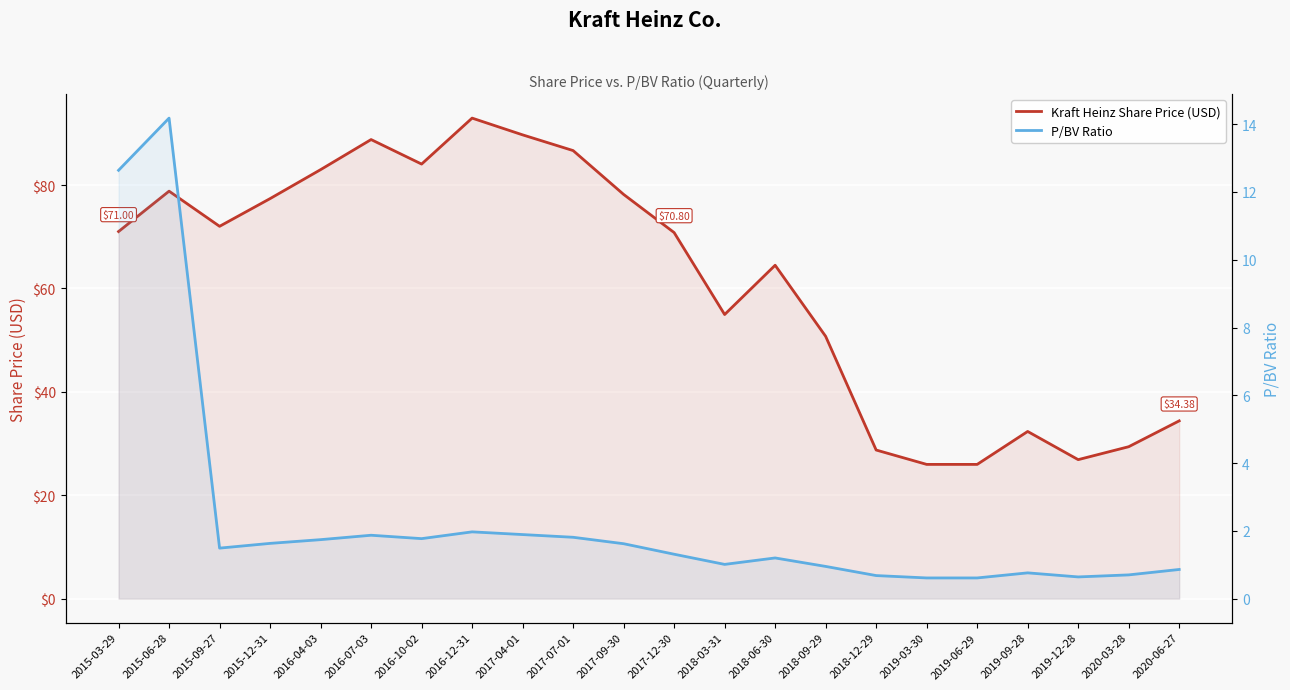

Reading left to right, transcribe all the data shown in this chart.

Kraft Heinz Share Price (USD): 2015-03-29=71.0	2015-06-28=78.8	2015-09-27=72.0	2015-12-31=77.4	2016-04-03=83.0	2016-07-03=88.8	2016-10-02=84.0	2016-12-31=92.9	2017-04-01=89.7	2017-07-01=86.7	2017-09-30=78.2	2017-12-30=70.8	2018-03-31=55.0	2018-06-30=64.5	2018-09-29=50.7	2018-12-29=28.7	2019-03-30=26.0	2019-06-29=26.0	2019-09-28=32.3	2019-12-28=26.9	2020-03-28=29.4	2020-06-27=34.4
P/BV Ratio: 2015-03-29=12.6	2015-06-28=14.2	2015-09-27=1.5	2015-12-31=1.6	2016-04-03=1.7	2016-07-03=1.9	2016-10-02=1.8	2016-12-31=2.0	2017-04-01=1.9	2017-07-01=1.8	2017-09-30=1.6	2017-12-30=1.3	2018-03-31=1.0	2018-06-30=1.2	2018-09-29=0.9	2018-12-29=0.7	2019-03-30=0.6	2019-06-29=0.6	2019-09-28=0.8	2019-12-28=0.6	2020-03-28=0.7	2020-06-27=0.9